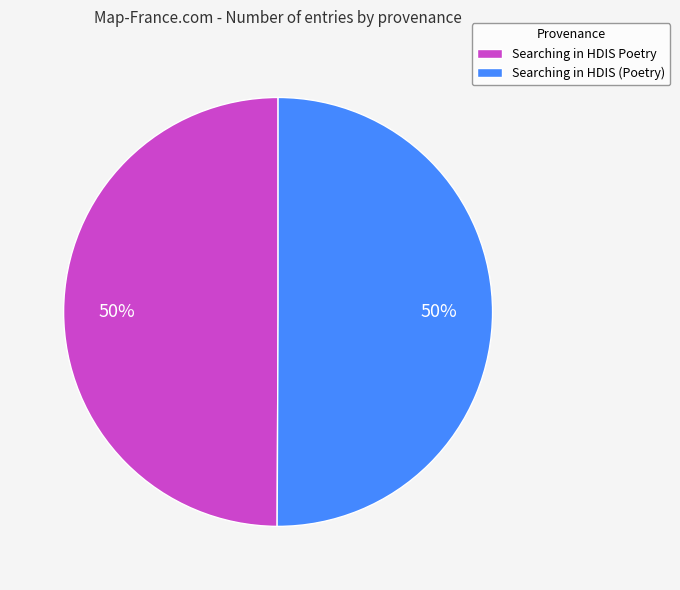

To the nearest percent, what is the combined percentage of Searching in HDIS Poetry and Searching in HDIS (Poetry)?

100%